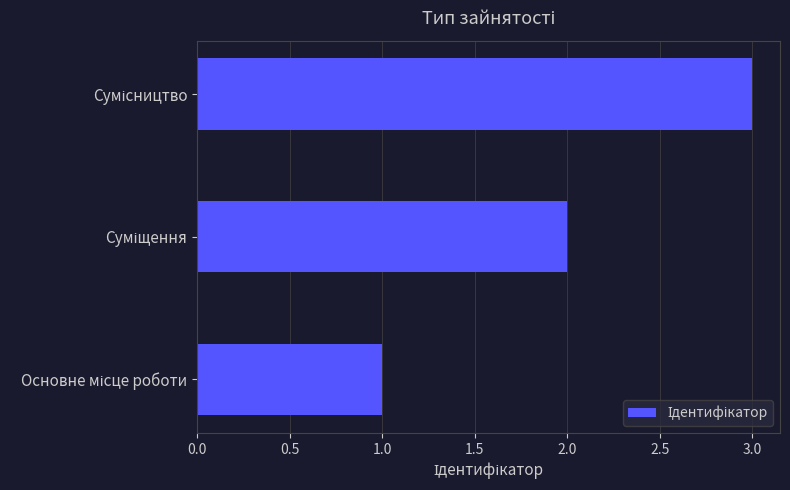

Count the values in the range 1 to 3.

3